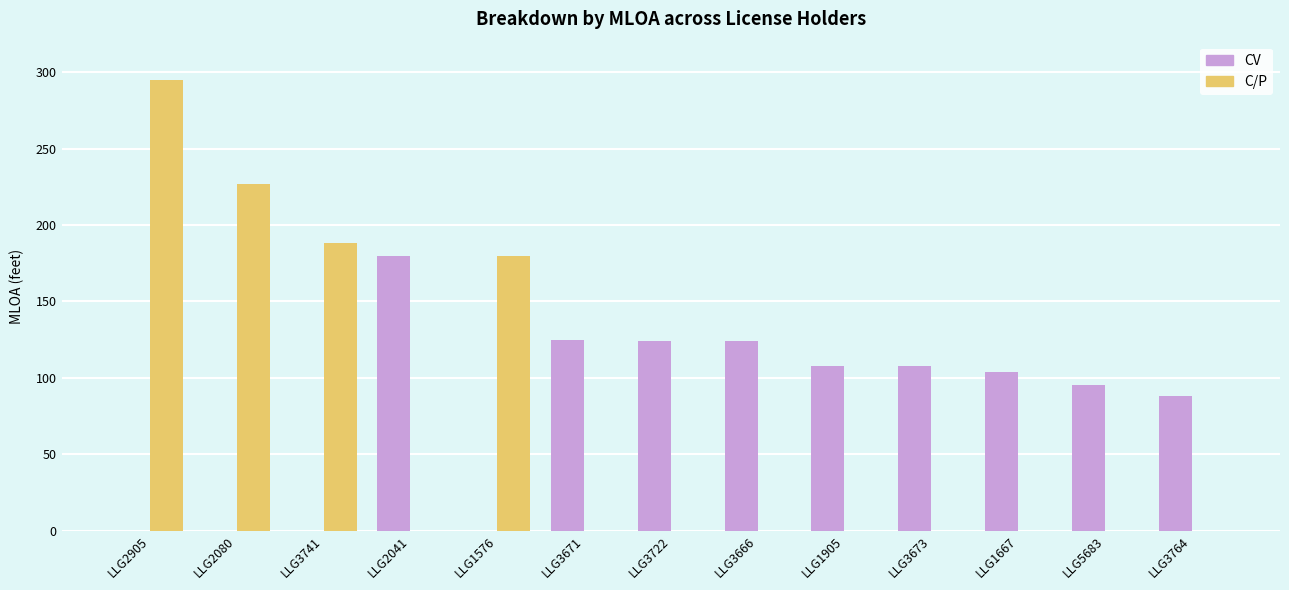

How many values in the C/P series exceed 0?

4